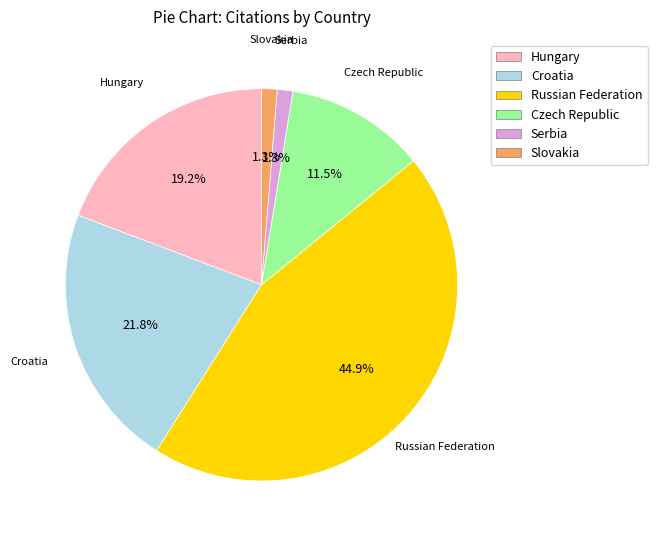

How much of the chart is everything except Russian Federation?

55.1%